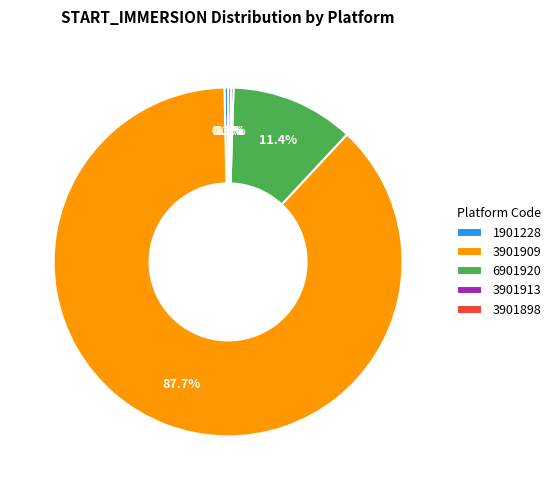

True or false: 3901909 accounts for 93% of the total.

False